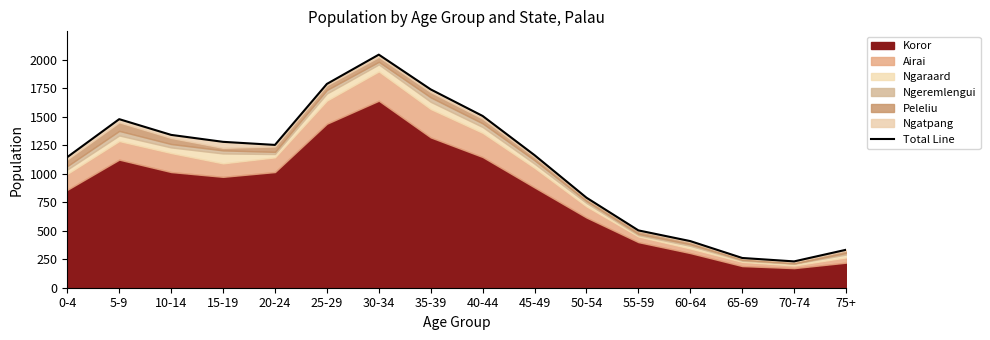

Rank the categories by value from highest to lowest.

30-34, 25-29, 35-39, 40-44, 5-9, 10-14, 15-19, 20-24, 45-49, 0-4, 50-54, 55-59, 60-64, 75+, 65-69, 70-74